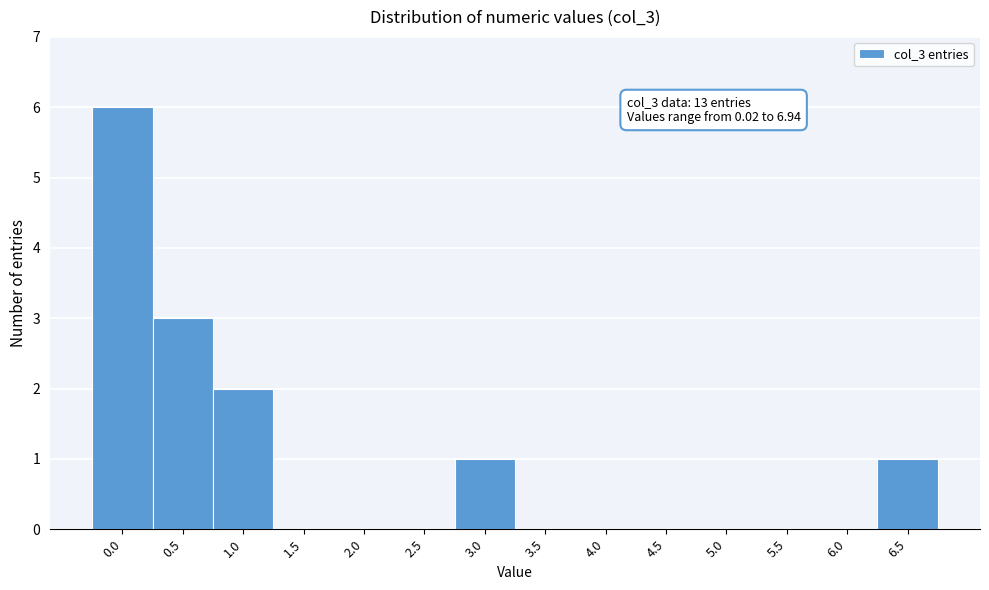

Reading left to right, what are all the values shown in this chart?

0.0=6	0.5=3	1.0=2	1.5=0	2.0=0	2.5=0	3.0=1	3.5=0	4.0=0	4.5=0	5.0=0	5.5=0	6.0=0	6.5=1